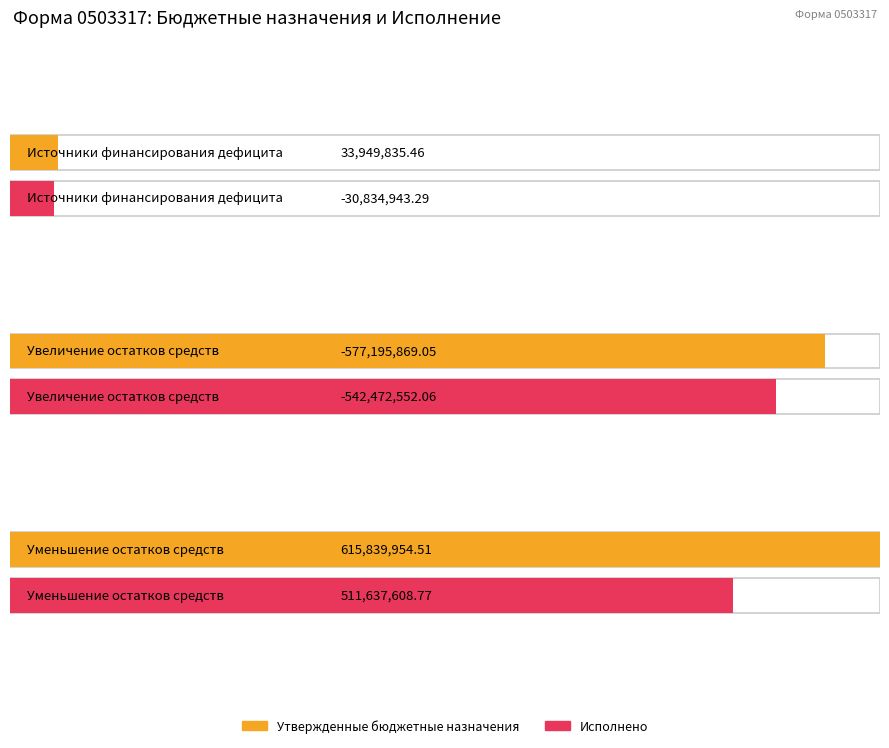

List the labels in order of Исполнено value, smallest first.

Увеличение остатков средств, Источники финансирования дефицита, Уменьшение остатков средств